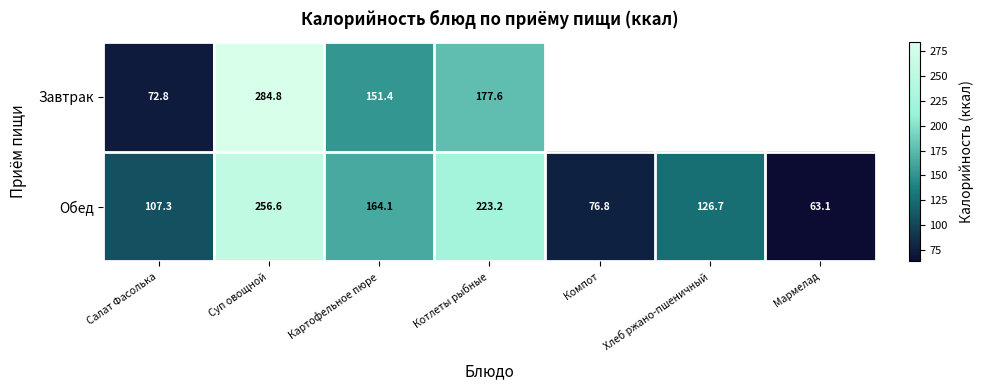

What is the spread (max minus min) of values at Картофельное пюре?

12.7